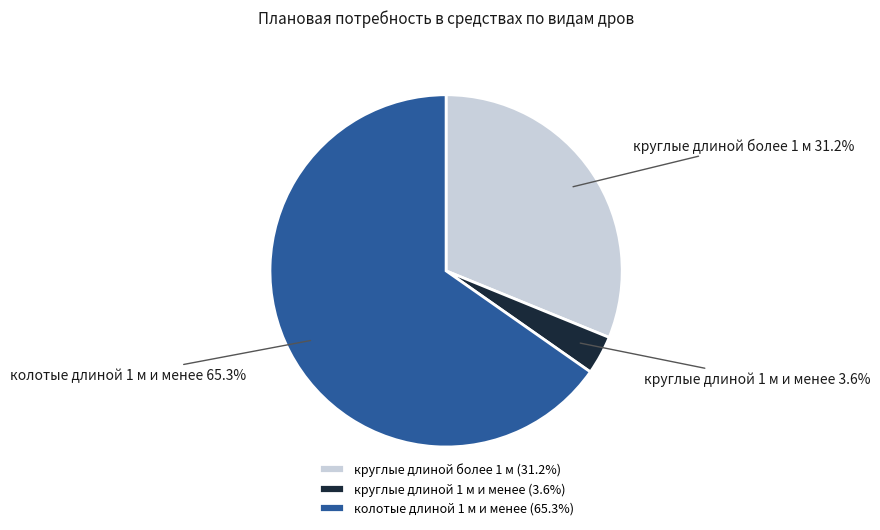

What percentage is NOT represented by круглые длиной 1 м и менее?

96.4%